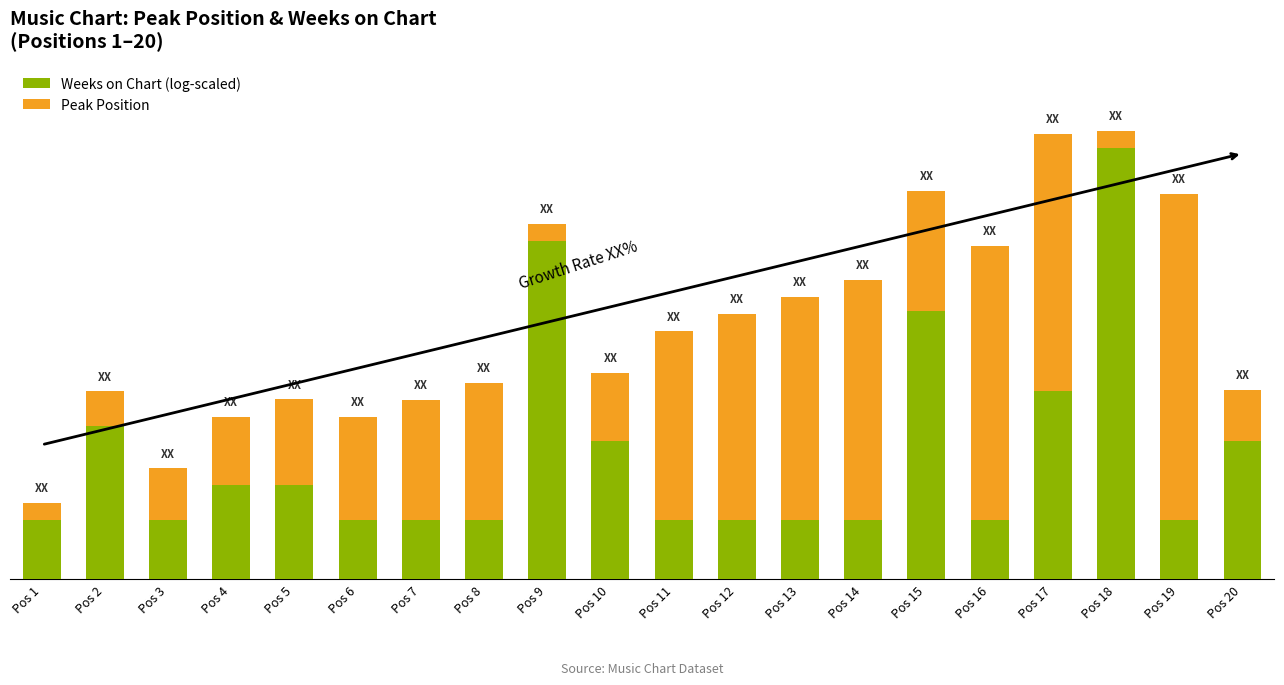

Rank the categories by Weeks on Chart (log-scaled) value from lowest to highest.

Pos 1, Pos 3, Pos 6, Pos 7, Pos 8, Pos 11, Pos 12, Pos 13, Pos 14, Pos 16, Pos 19, Pos 4, Pos 5, Pos 10, Pos 20, Pos 2, Pos 17, Pos 15, Pos 9, Pos 18